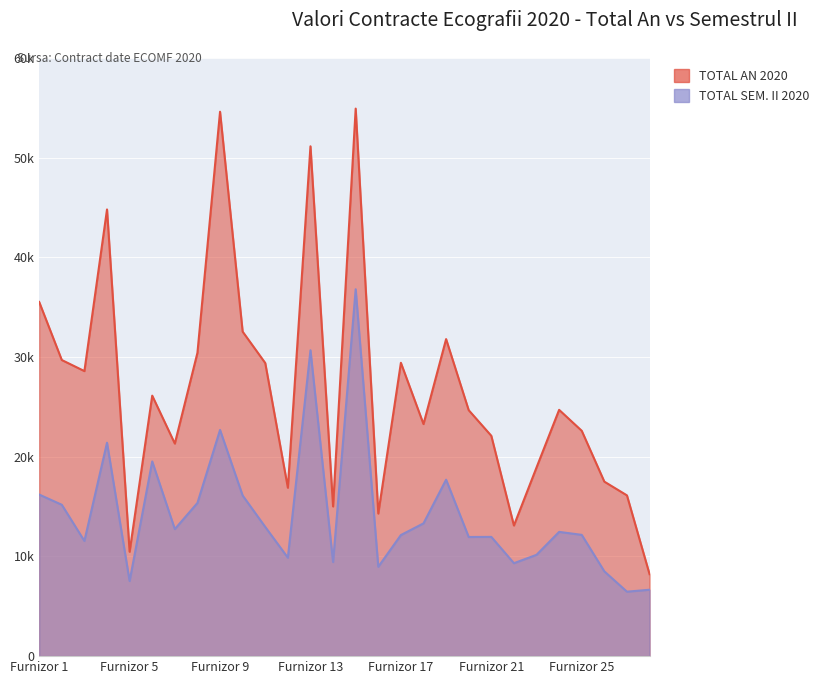

What is the difference between the TOTAL AN 2020 values at 28 and 13?

42922.9